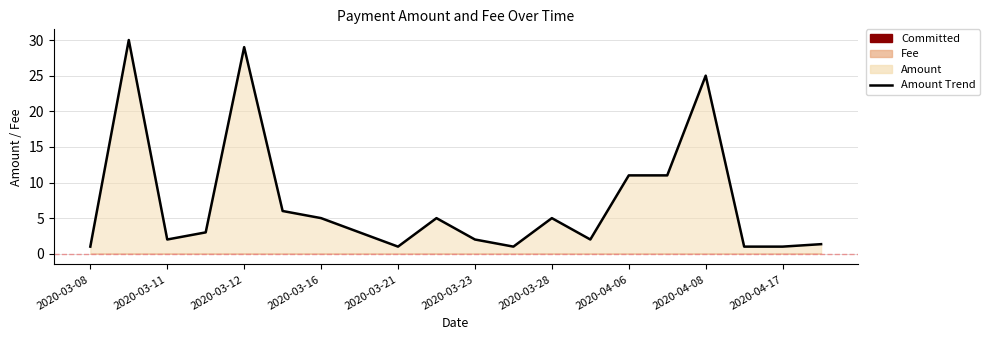

How many lines are shown in the chart?

1